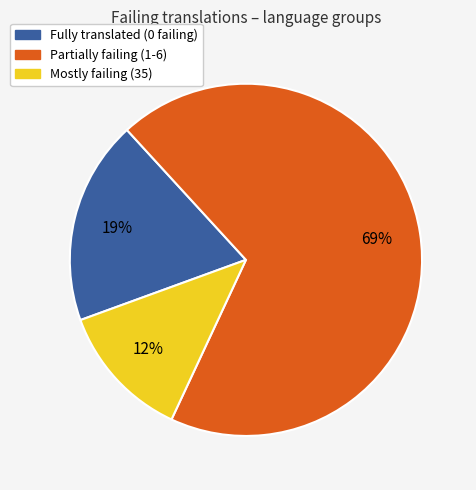

Is there any slice that represents more than half of the pie?

Yes